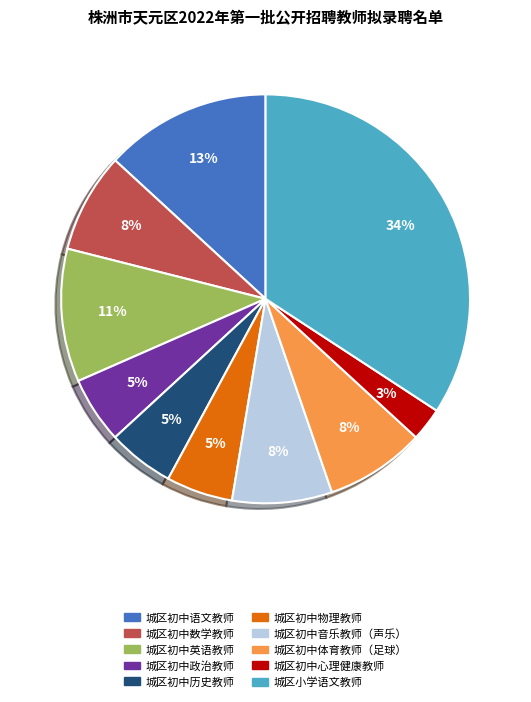

Do 城区初中心理健康教师 and 城区初中政治教师 together represent more than half of the pie?

No